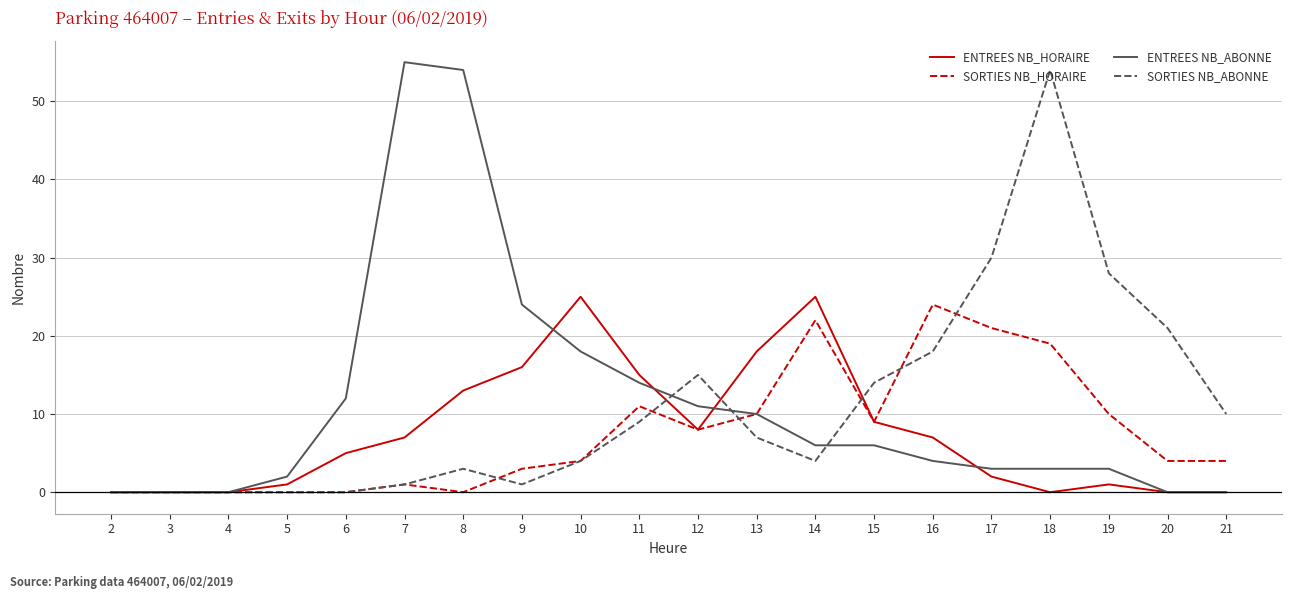

How many series are shown in this chart?

4